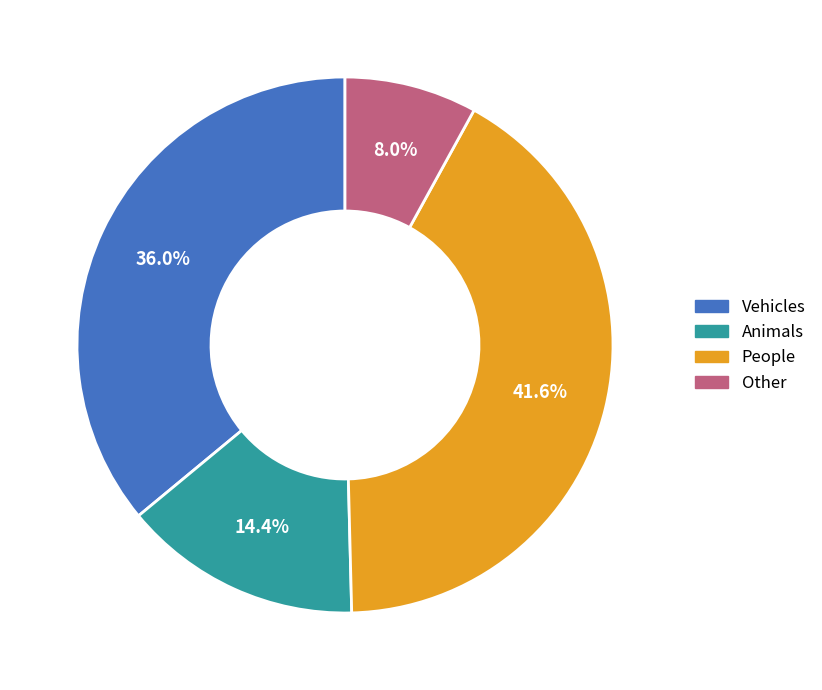

To the nearest percent, what is the difference between the Animals and People slice percentages?

27%